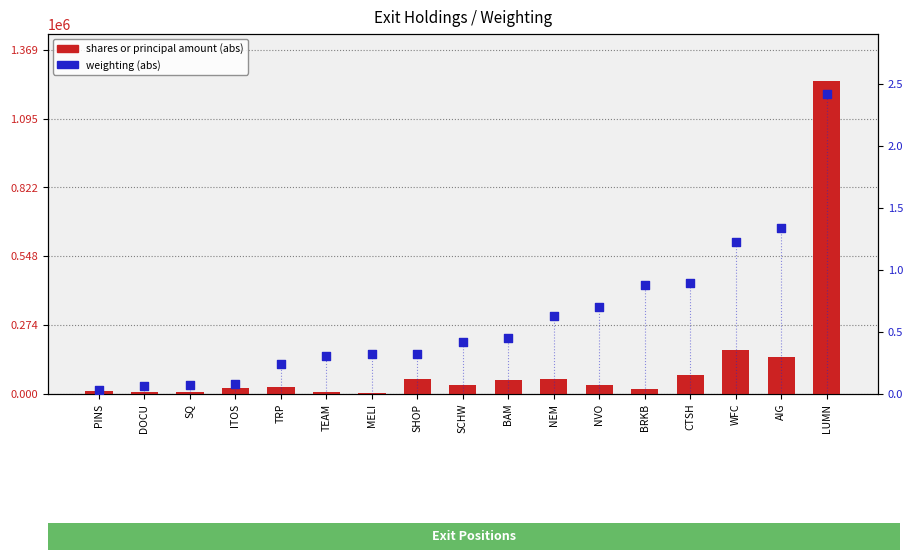

Which series has the largest total across all categories?

shares or principal amount (abs)